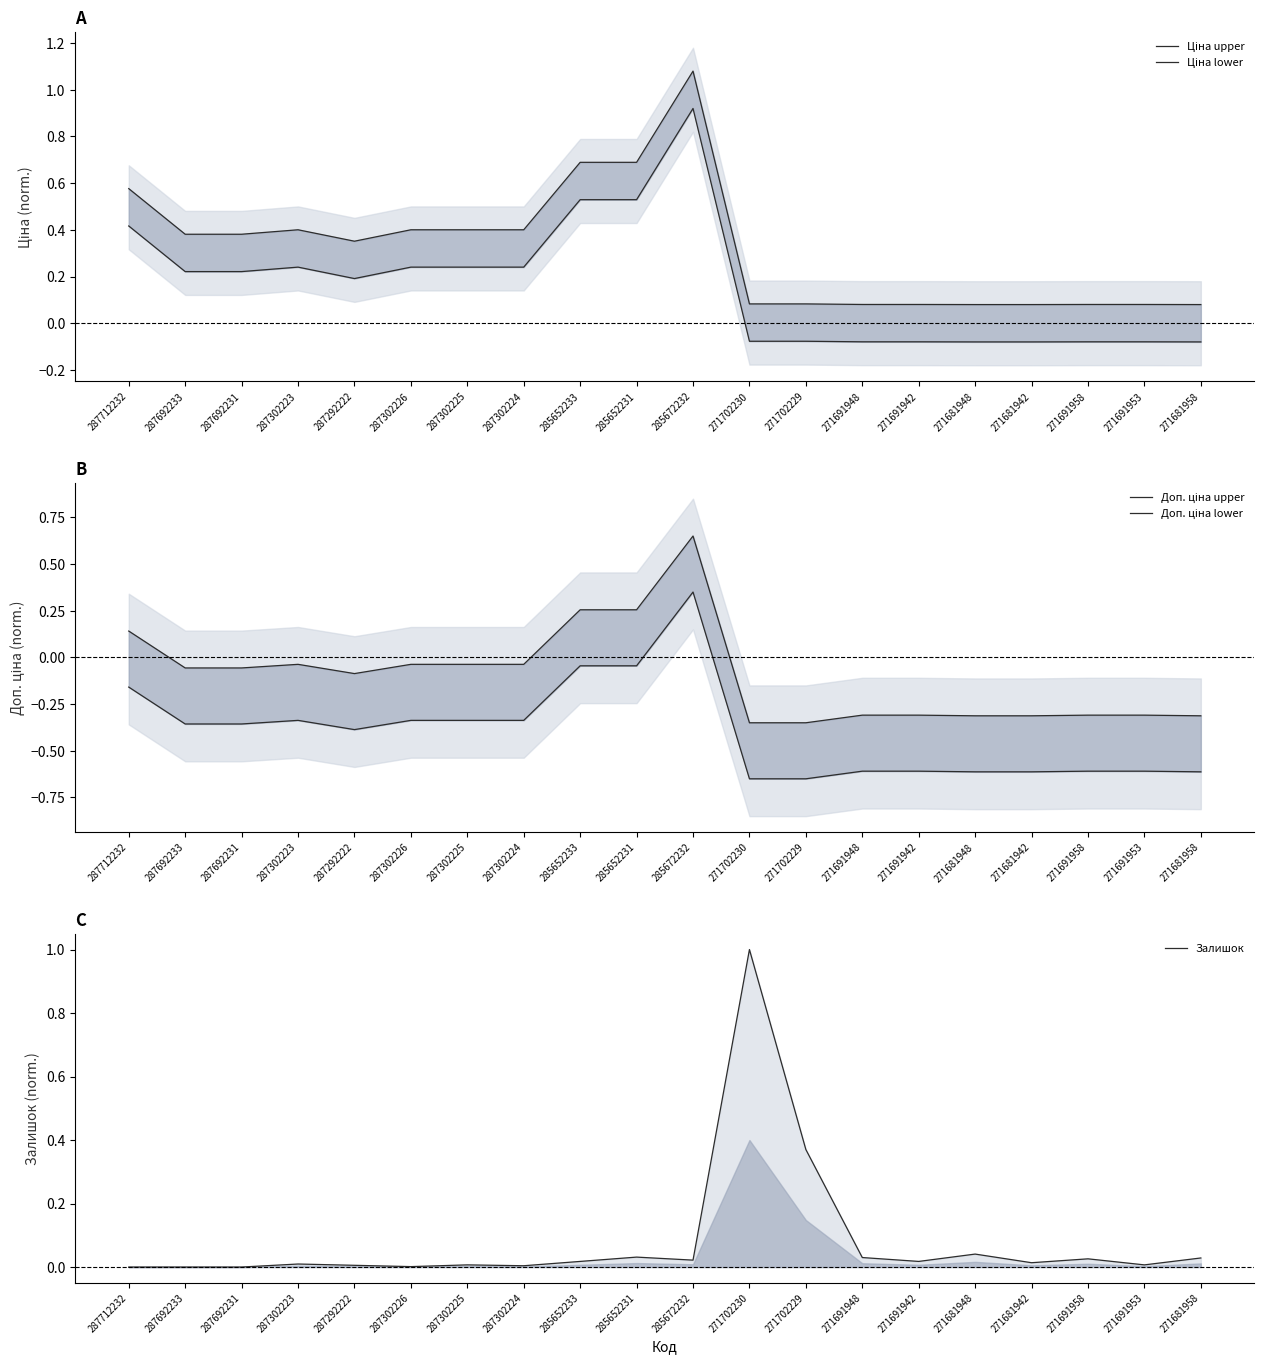

What is the difference between the maximum and second lowest values in the Доп. ціна upper series?

1.0